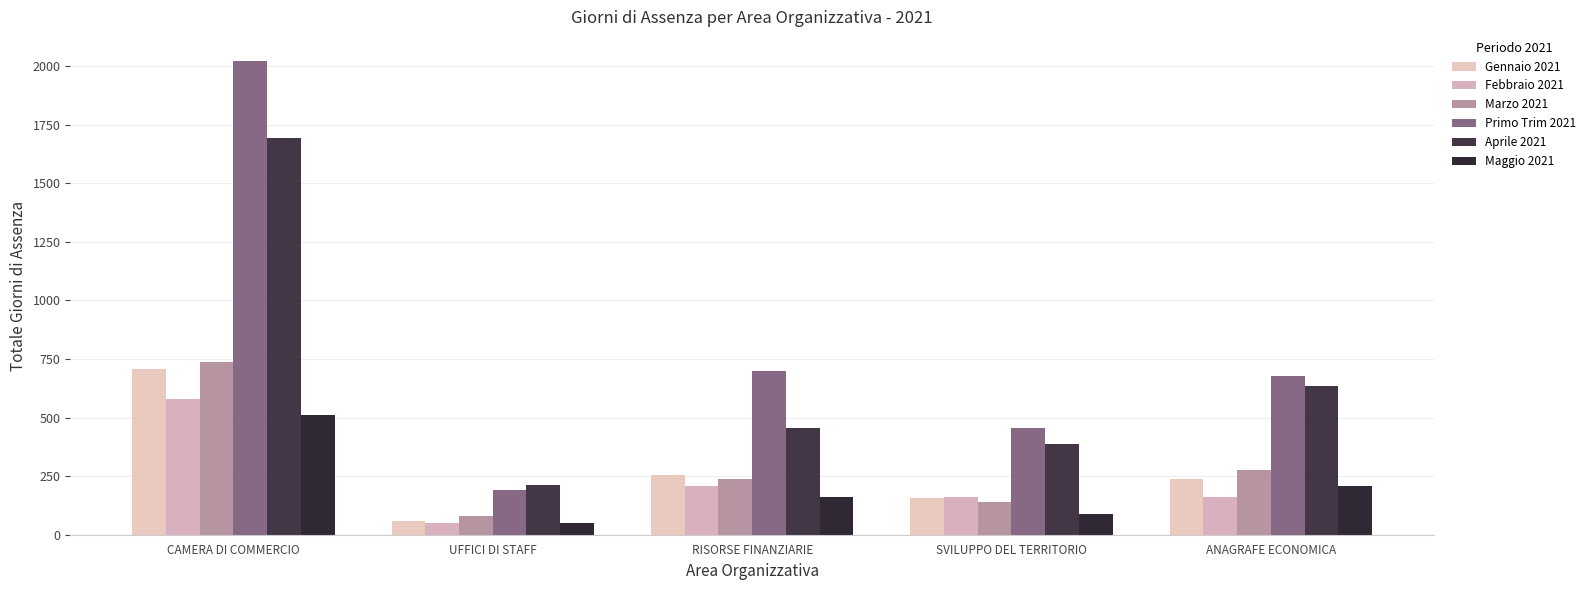

How many data points in Maggio 2021 are less than 161?

2